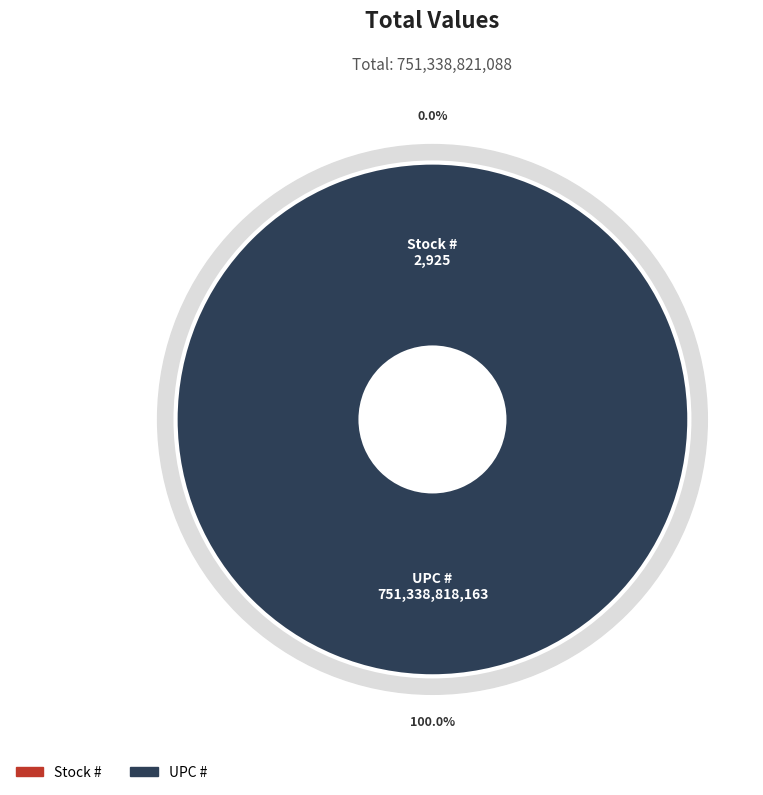

How many segments does this pie chart have?

2